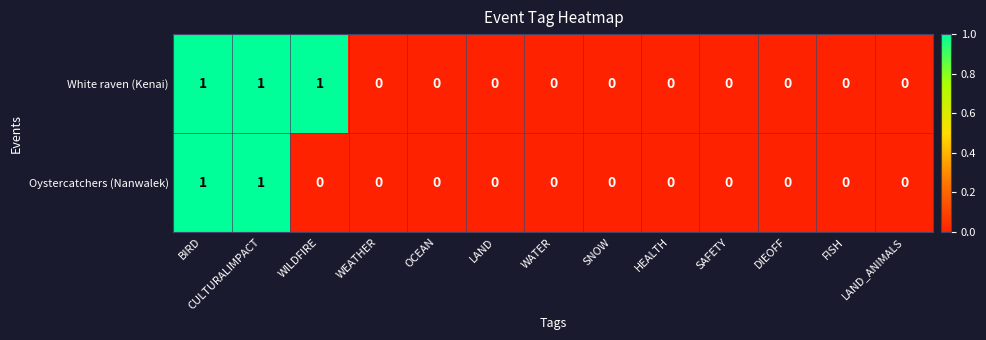

Rank the series by their average value, from highest to lowest.

White raven (Kenai), Oystercatchers (Nanwalek)